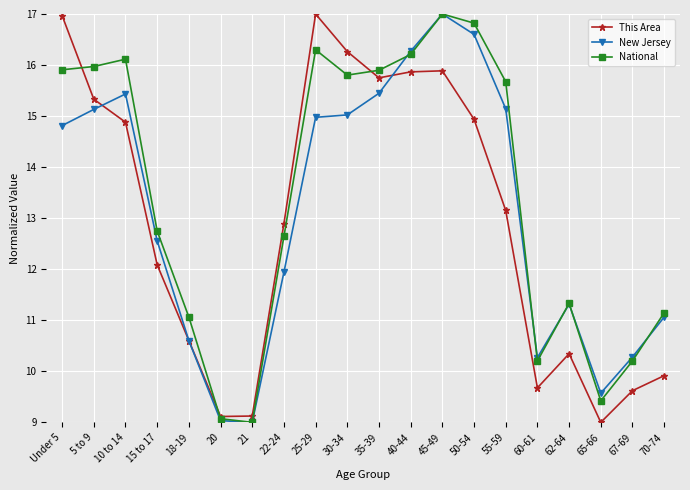

What is the sum of all New Jersey values?

261.5